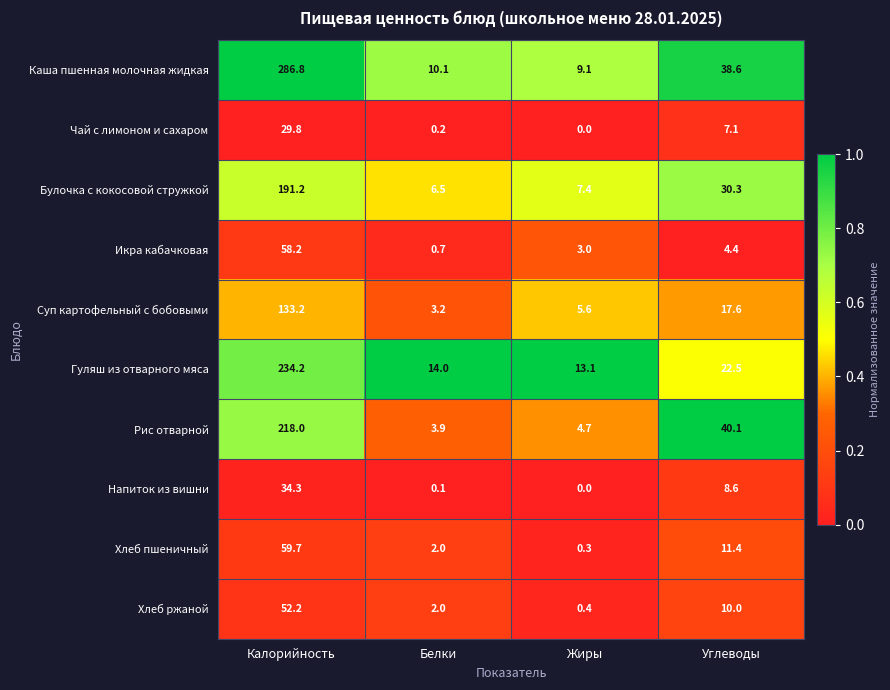

What is the sum of all Икра кабачковая values?

66.3